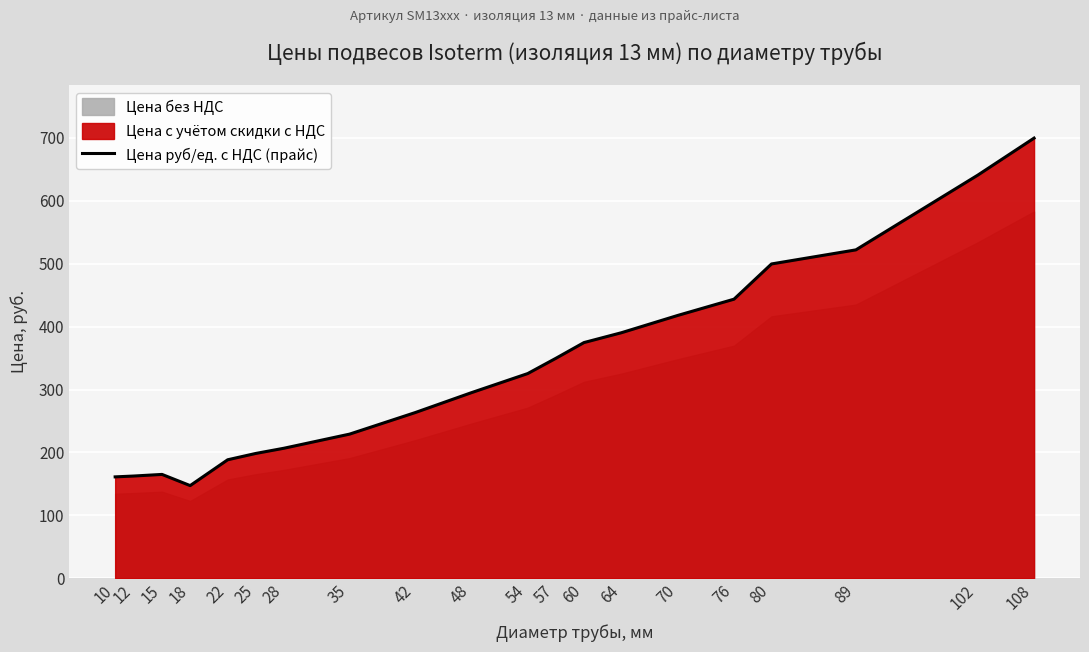

The value at 102 is 640.9. True or false?

True